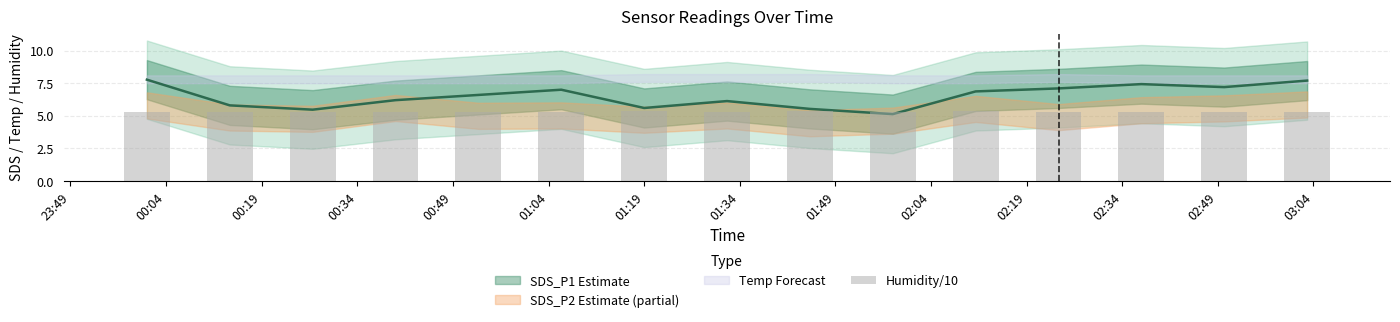

Which has a higher value, 00:19 or 01:04?

01:04